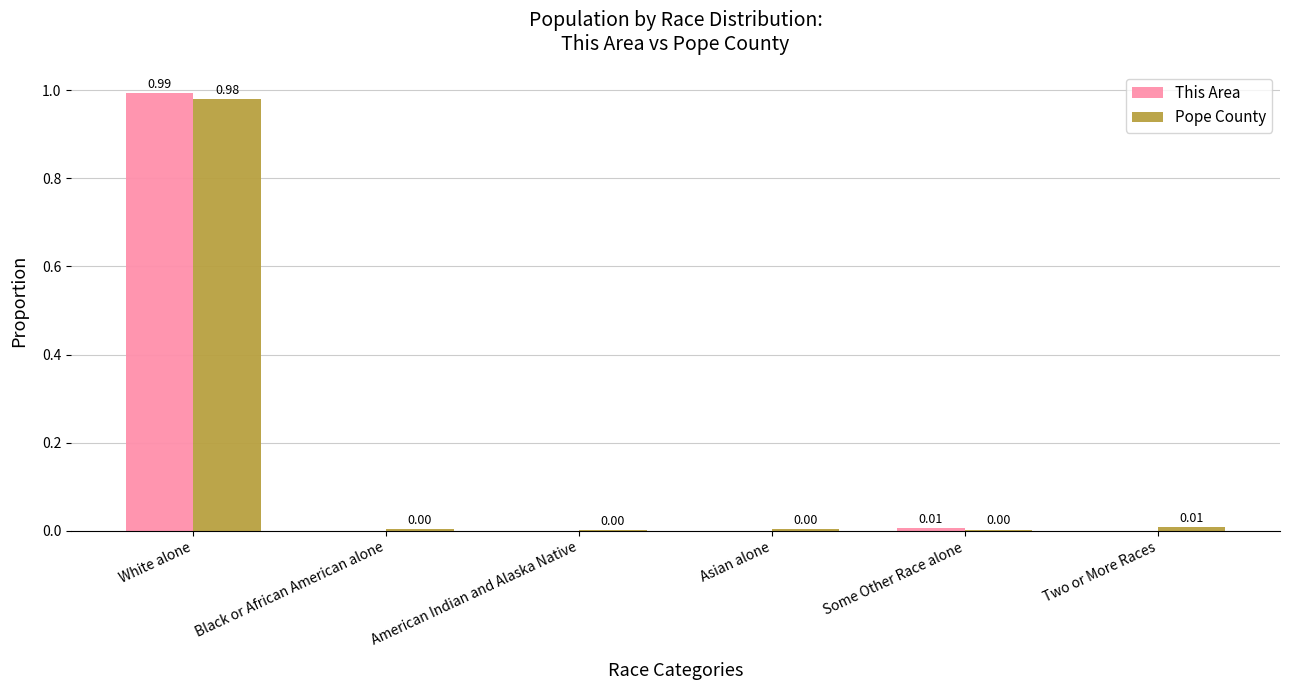

Which category has the highest value across all series?

White alone